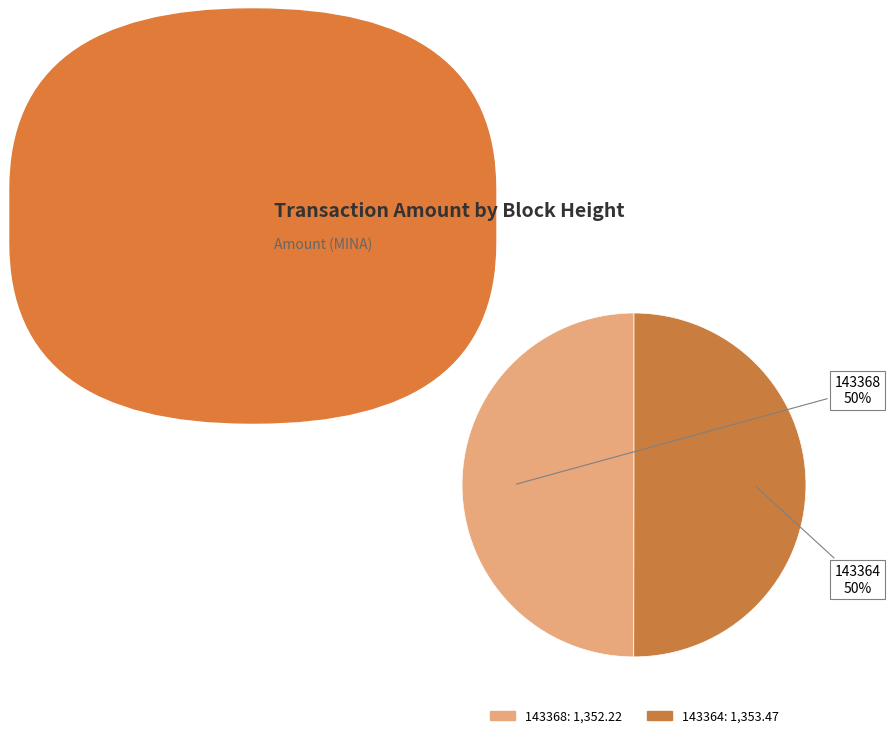

What is the ratio of the value at 143364 to the value at 143368?

1.0